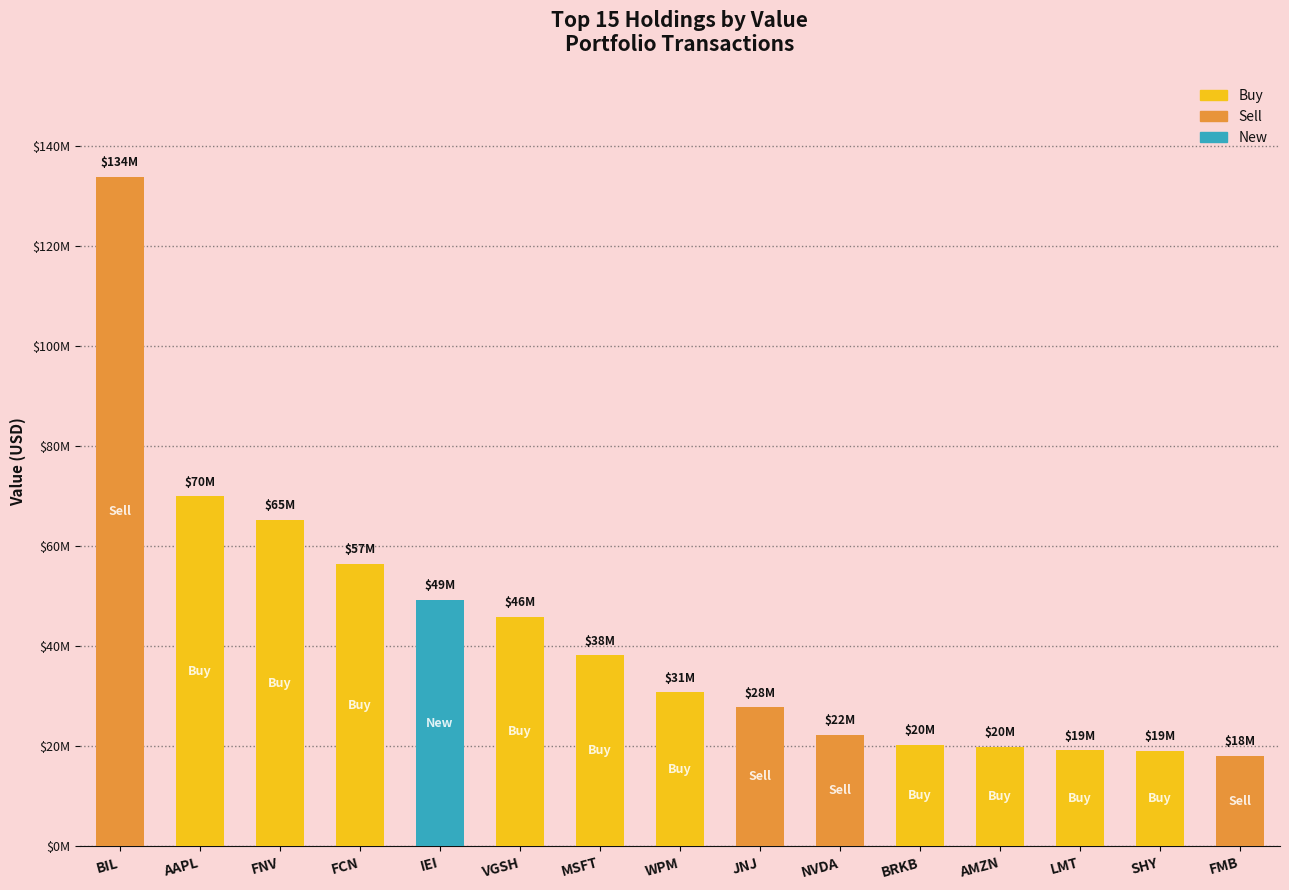

Approximately how many times larger is the value at AMZN compared to FNV?

0.3